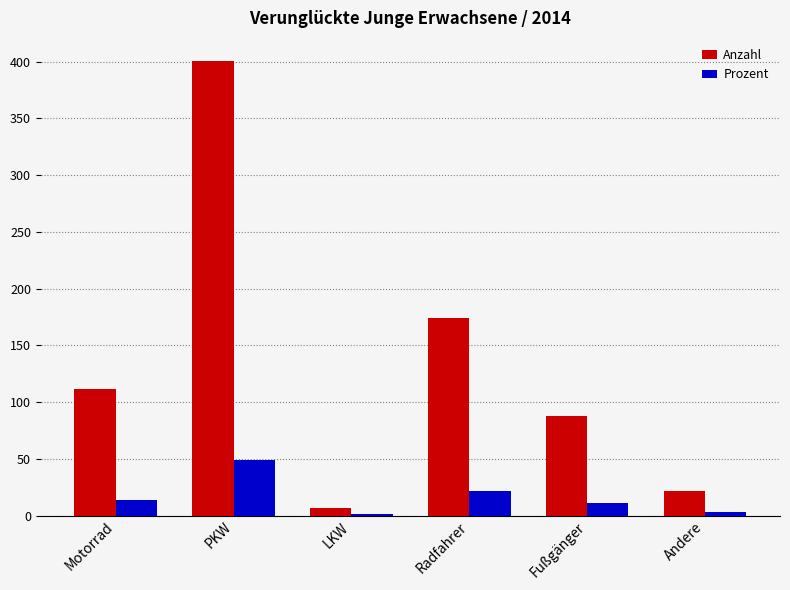

Which series has the largest total across all categories?

Anzahl